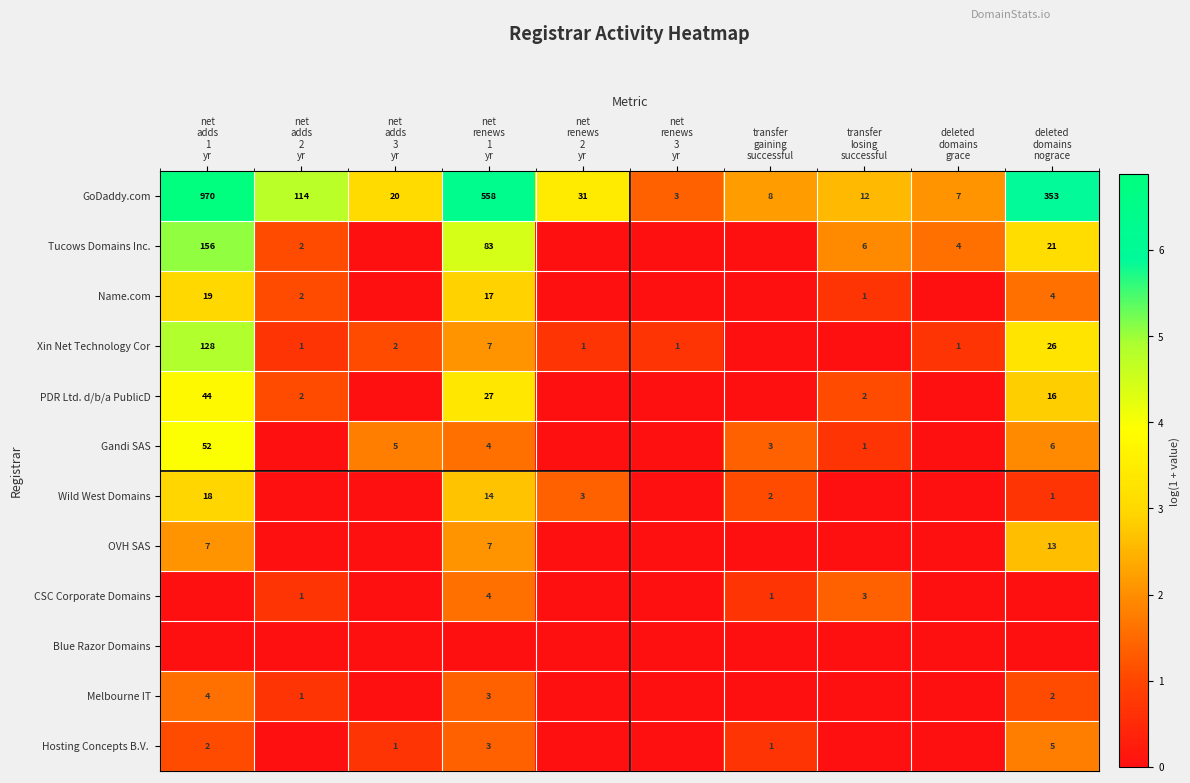

What is the maximum value for GoDaddy.com?

970